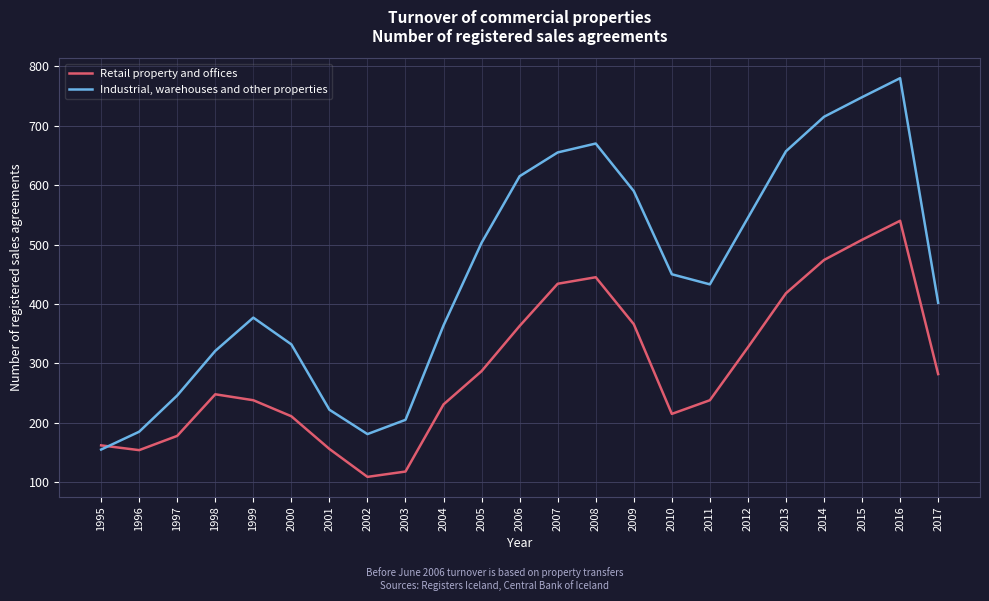

True or false: Retail property and offices has more than 0 interior local peaks.

True